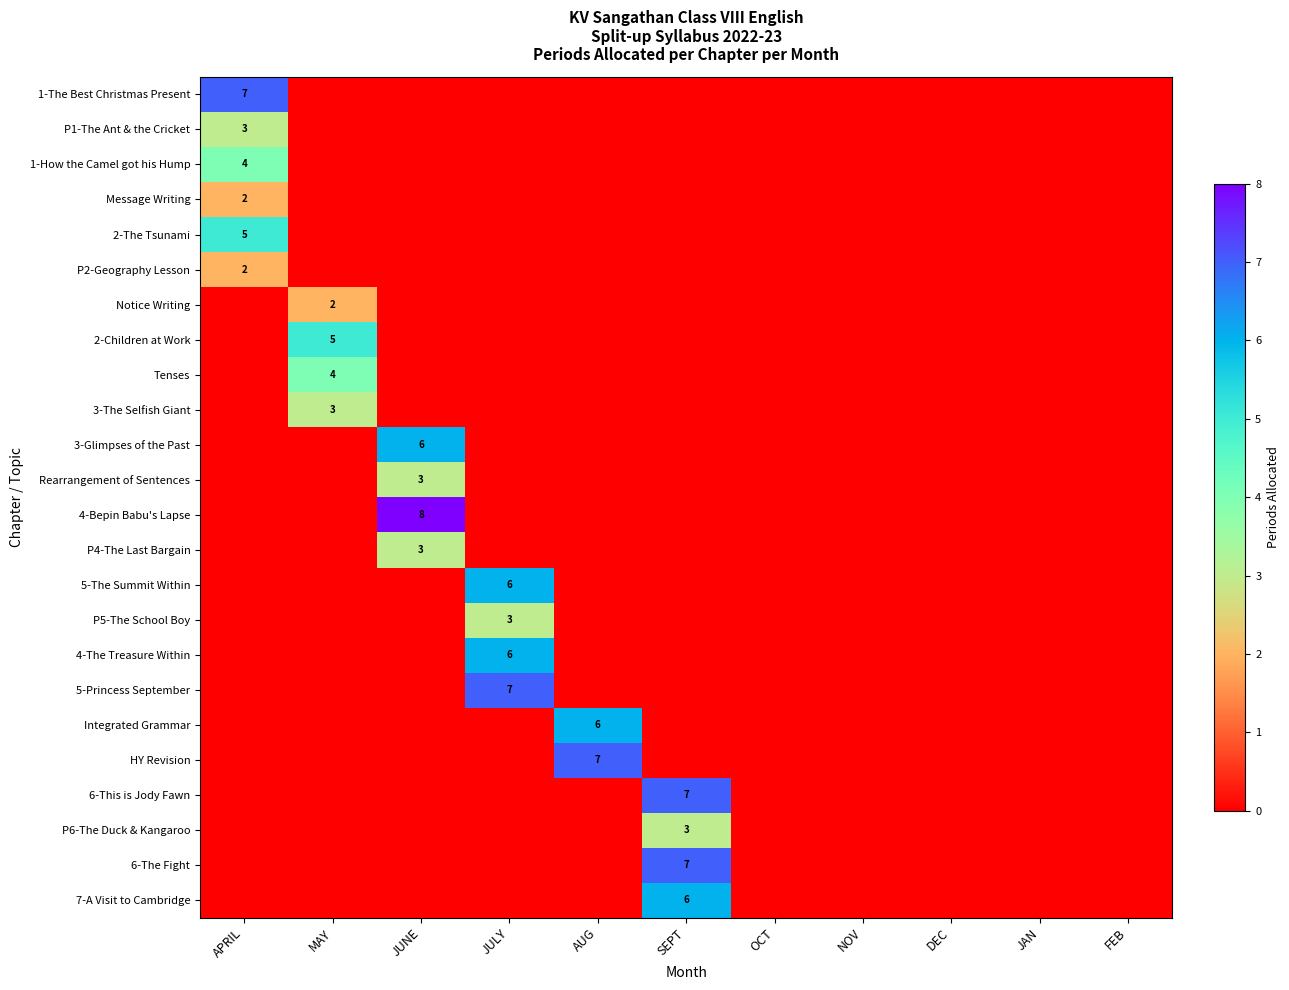

True or false: 5-Princess September has a value of 7 at JULY.

True